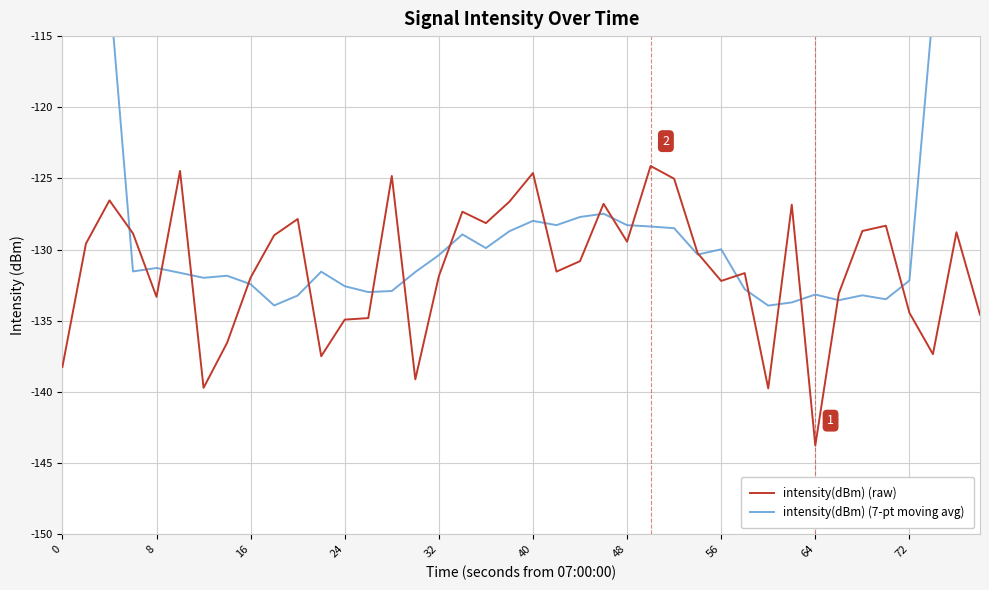

What is the maximum value for intensity(dBm) (raw)?

-124.1